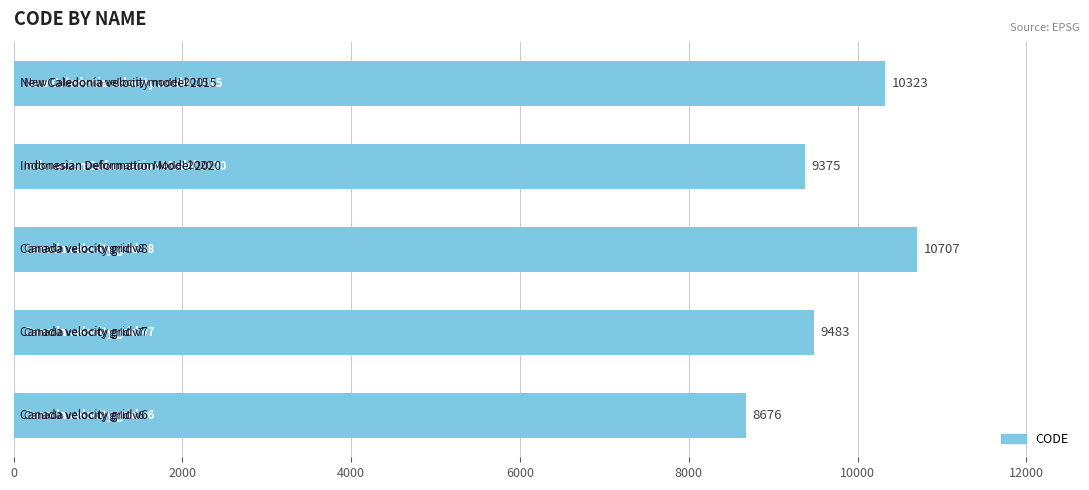

What is the average value?

9713